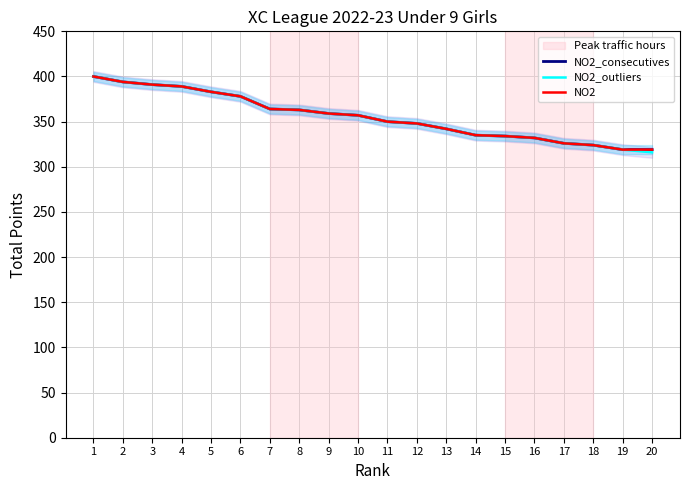

Reading left to right, list all the values displayed in this chart.

NO2_consecutives: 1=400	2=394	3=391	4=389	5=383	6=378	7=364	8=363	9=359	10=357	11=350	12=348	13=342	14=335	15=334	16=332	17=326	18=324	19=319	20=319
NO2_outliers: 1=400	2=394	3=391	4=389	5=383	6=378	7=364	8=363	9=359	10=357	11=350	12=348	13=342	14=335	15=334	16=332	17=326	18=324	19=319	20=316
NO2: 1=400	2=394	3=391	4=389	5=383	6=378	7=364	8=363	9=359	10=357	11=350	12=348	13=342	14=335	15=334	16=332	17=326	18=324	19=319	20=319